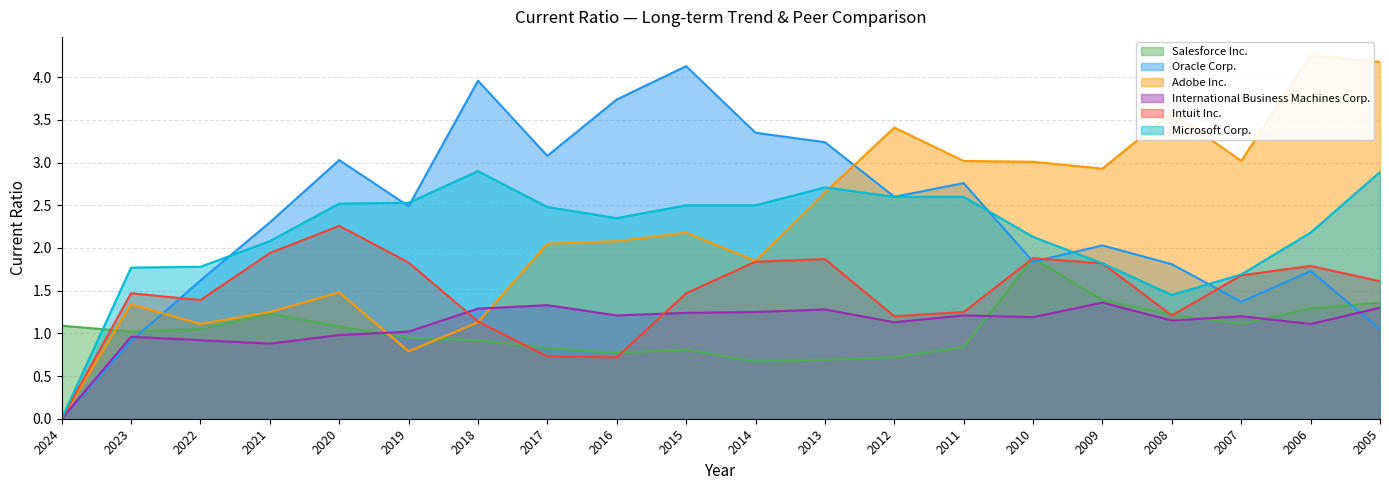

True or false: International Business Machines Corp. has more than 1 interior local peaks.

True